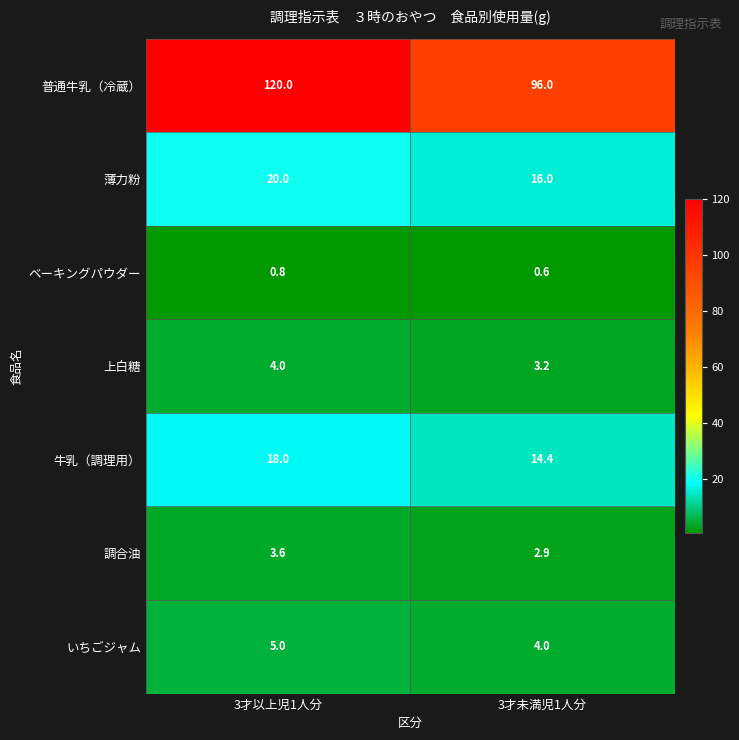

What is the approximate value of いちごジャム at 3才未満児1人分?

4.0